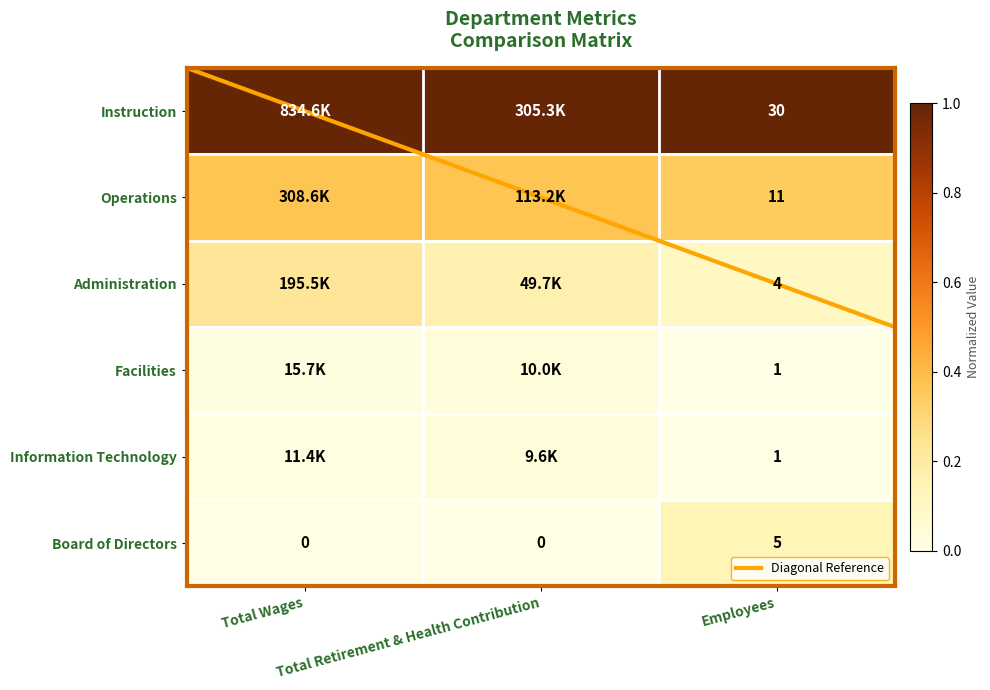

What is the maximum value shown in the chart?

1.0